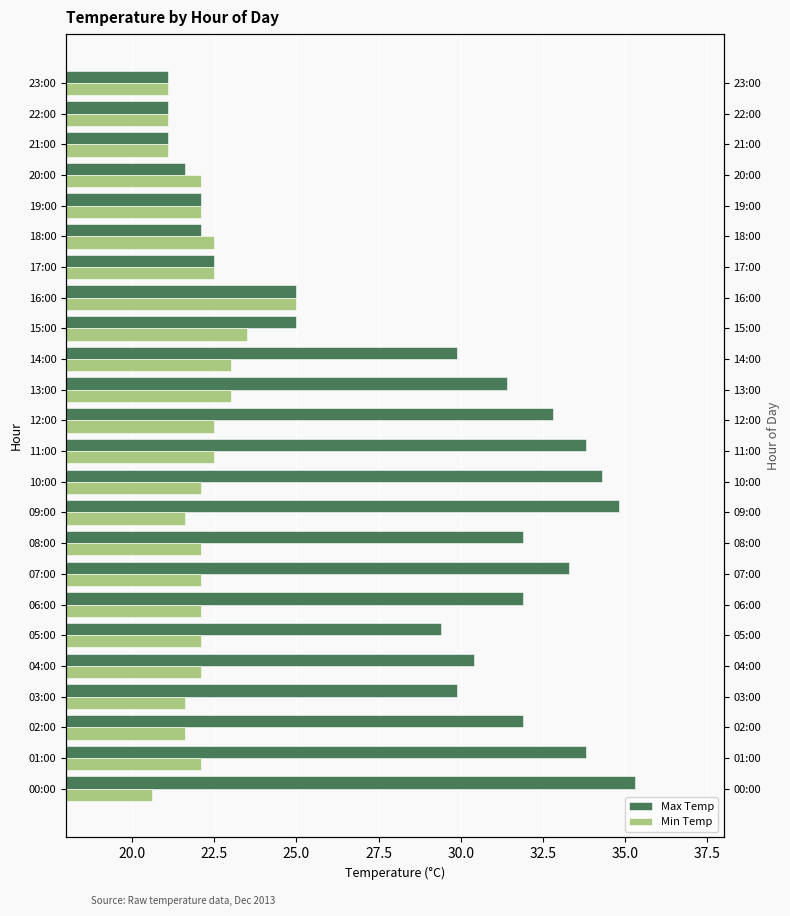

What value does the Max Temp series have at 11:00?

33.8